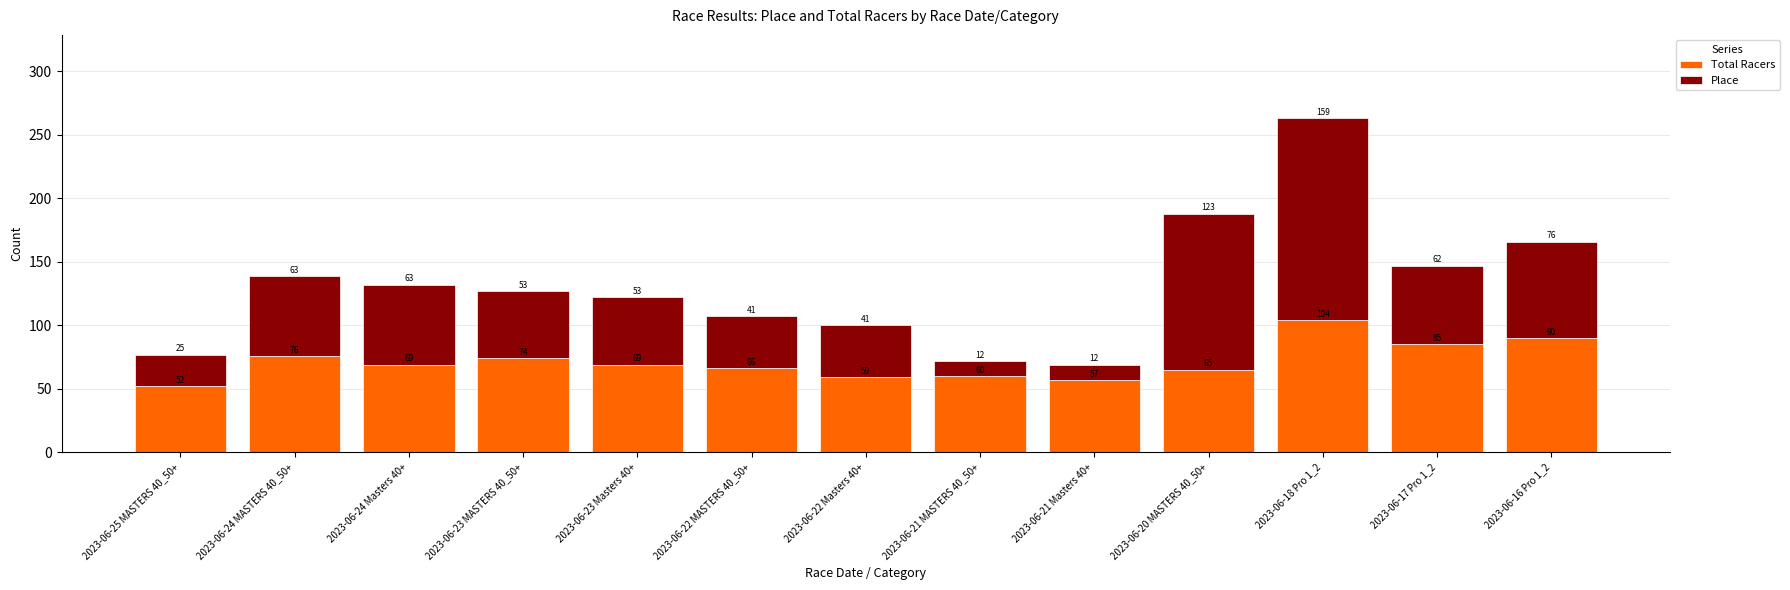

At which category is the sum across all series the highest?

2023-06-18 Pro 1_2